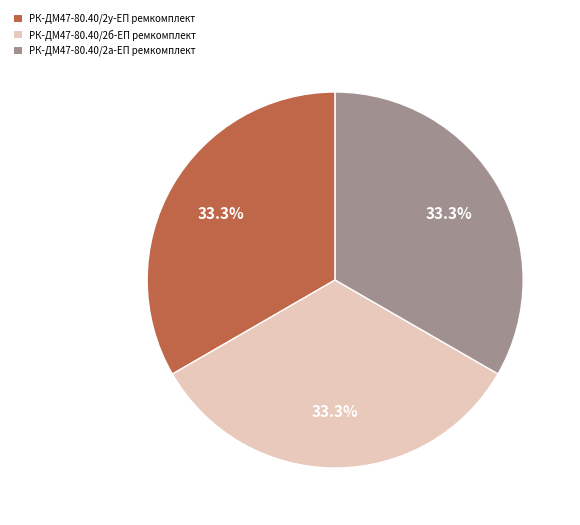

What percentage is the РК-ДМ47-80.40/2у-ЕП ремкомплект slice, to the nearest percent?

33%